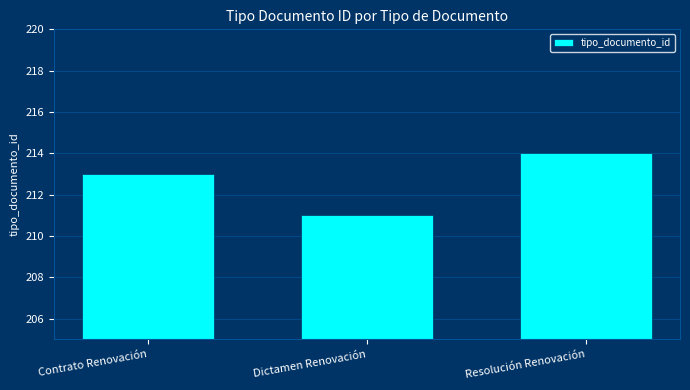

Reading left to right, list all the values displayed in this chart.

213	211	214